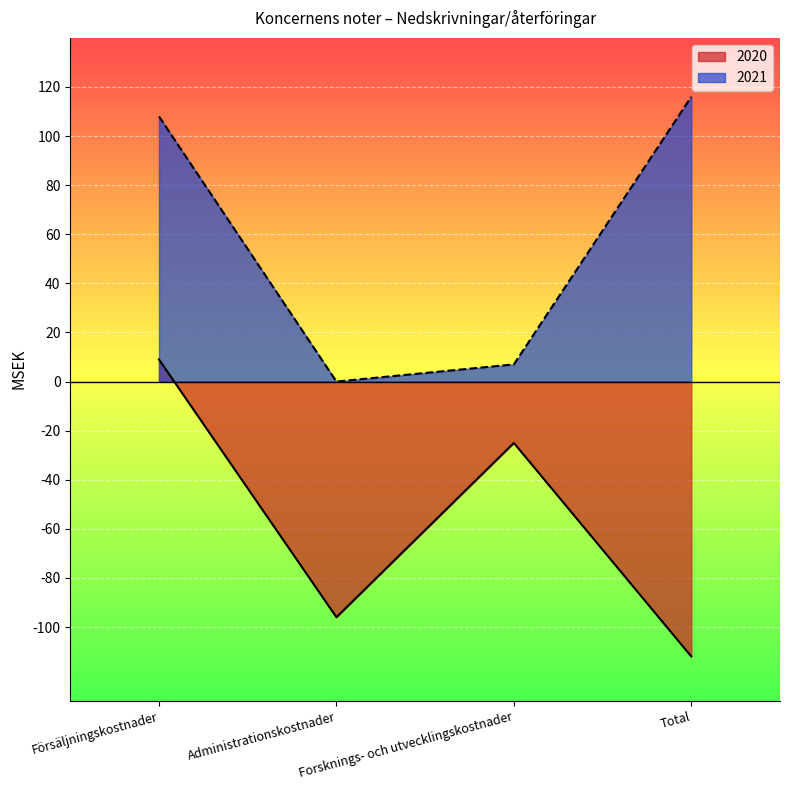

What is the difference between the maximum and minimum values in the 2020 series?

121